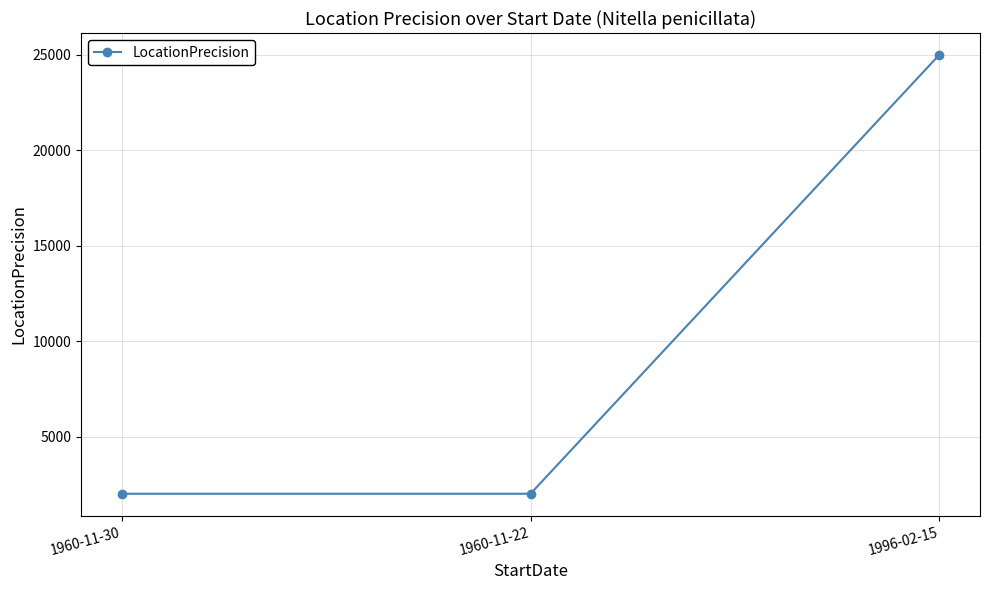

Which has a higher value, 1960-11-30 or 1996-02-15?

1996-02-15